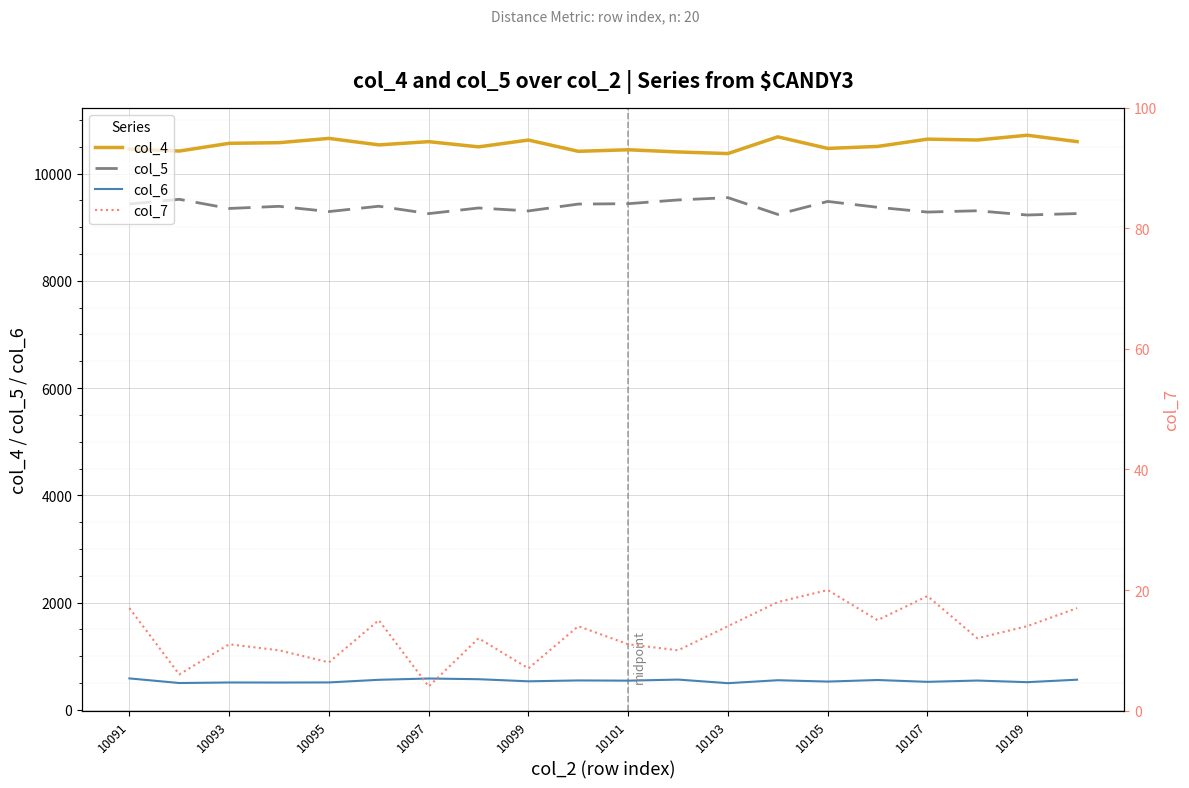

True or false: col_4 and col_7 intersect in this chart.

False